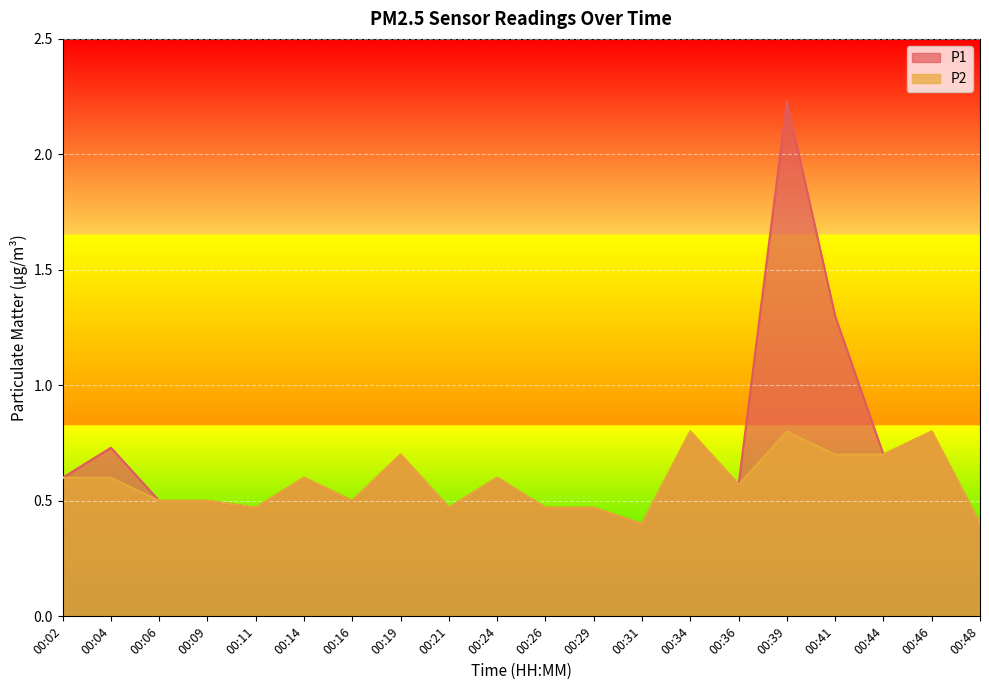

How many lines are shown in the chart?

2